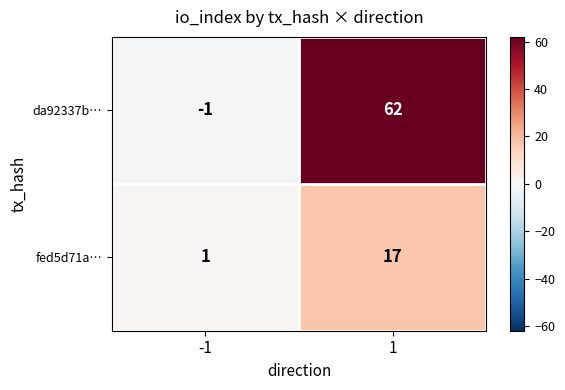

The fed5d71a… series shows 1 at -1. True or false?

True